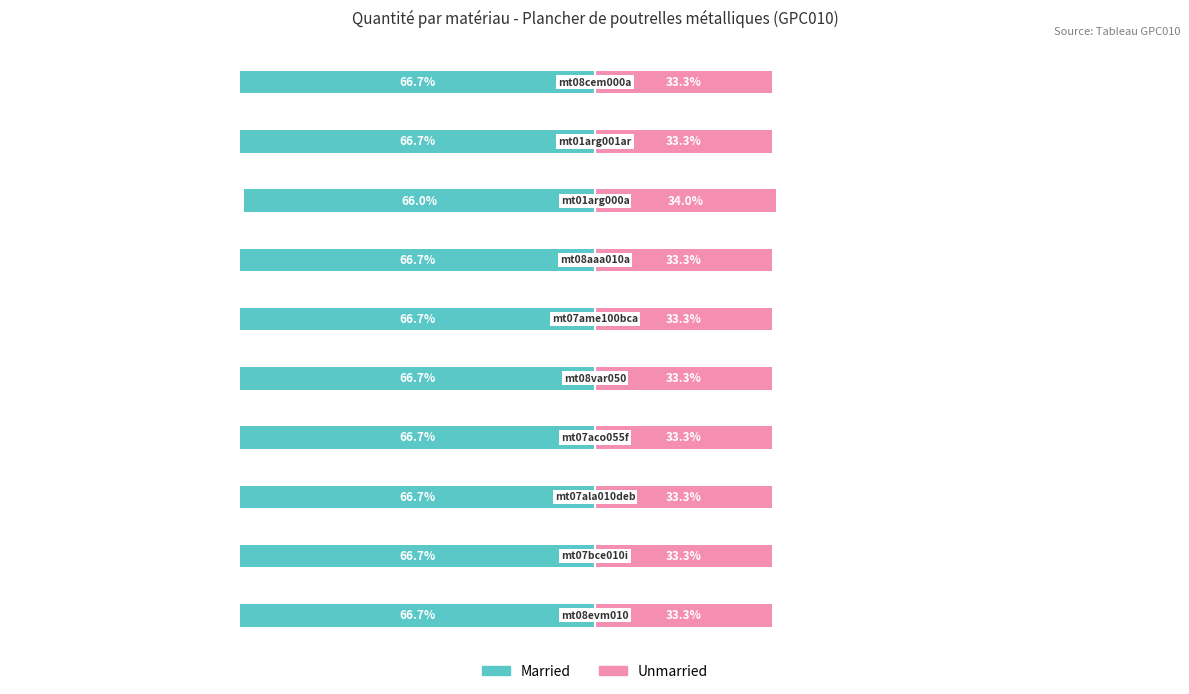

How many series are shown in this chart?

2